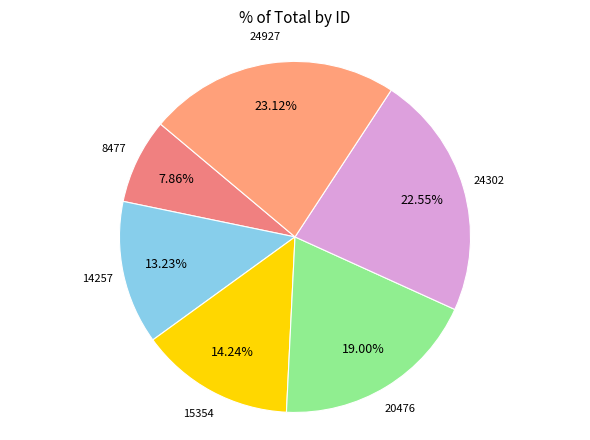

Is 8477 the majority of the pie?

No